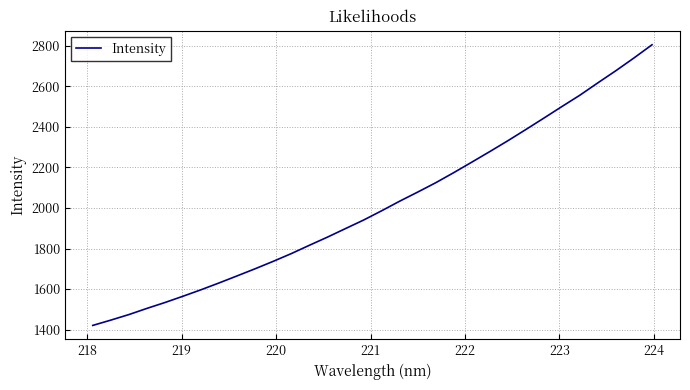

What is the minimum value shown in the chart?

1421.0